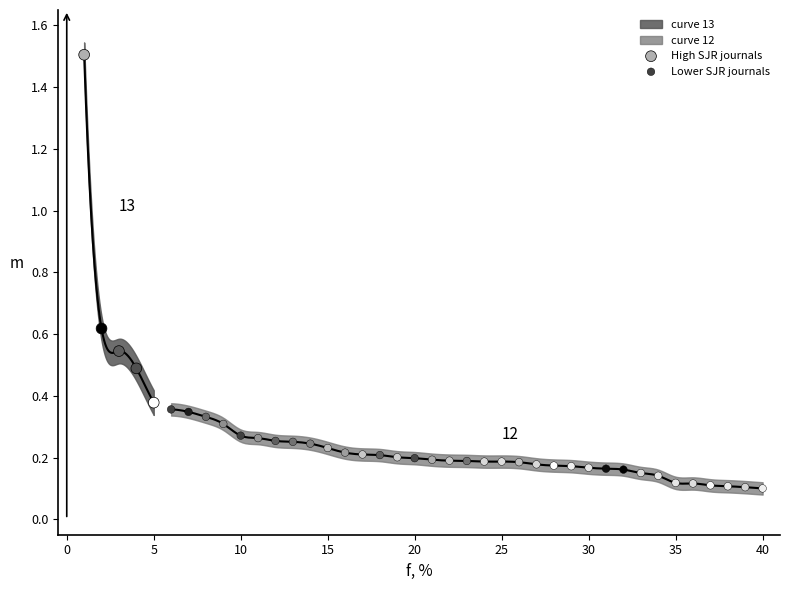

Which series has the widest spread of Y values?

High SJR journals